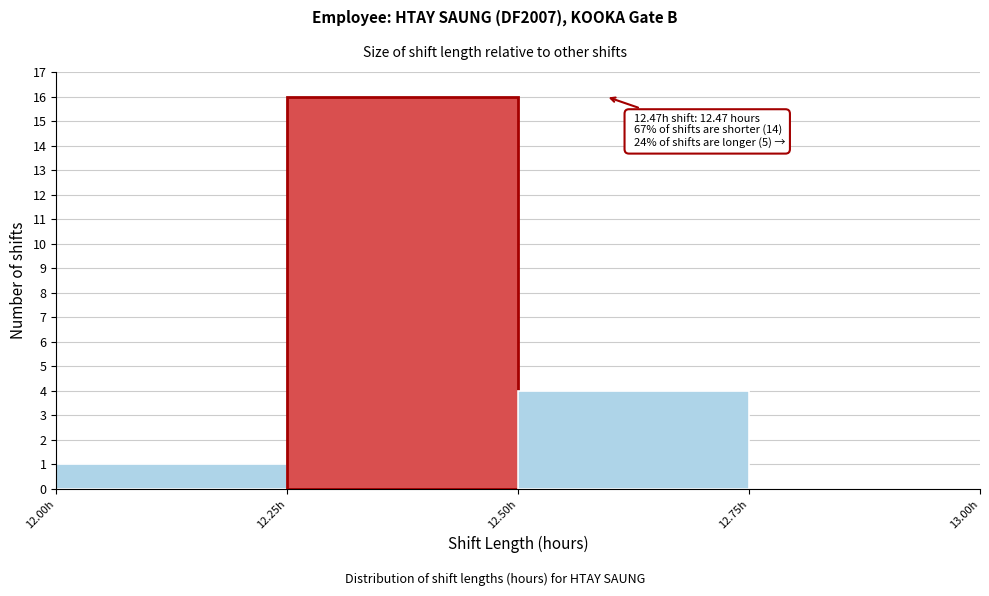

Over which range of the x-axis is the bar tallest?

12.25 to 12.50